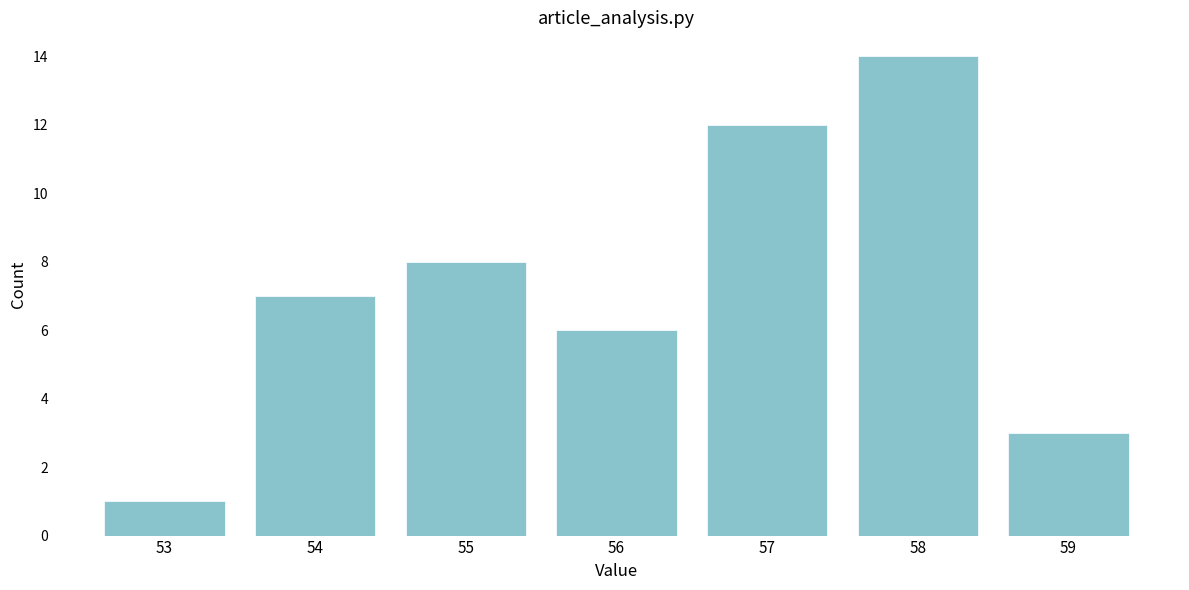

Reading right to left, extract all data points from this chart.

3	14	12	6	8	7	1